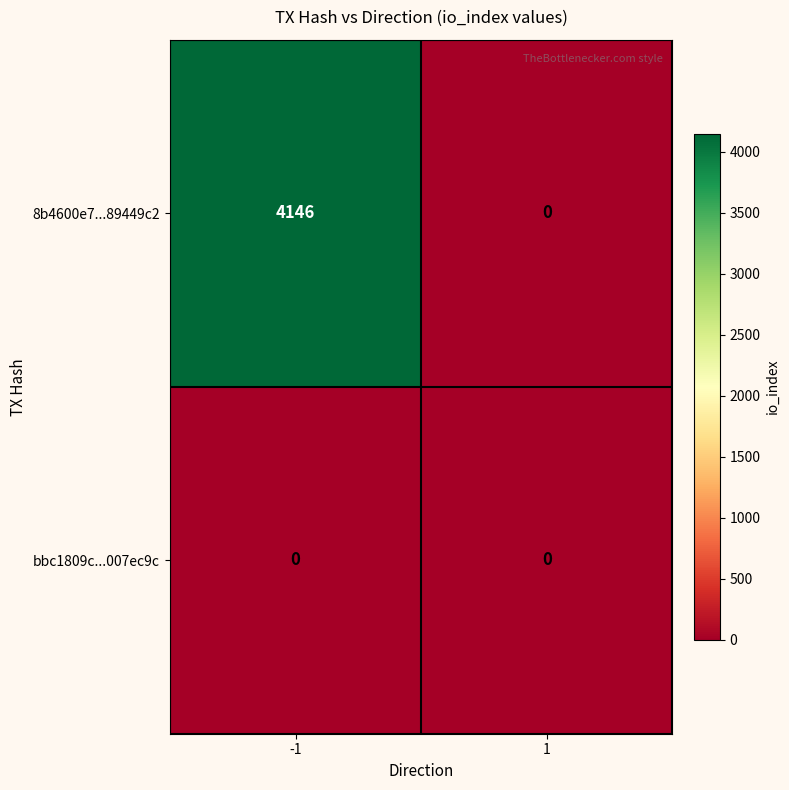

What is the greatest value displayed?

4146